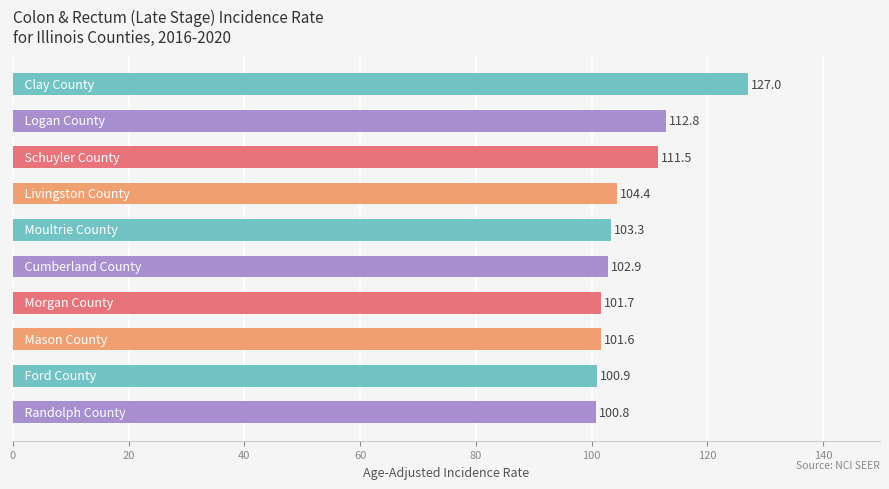

How many data points are less than 103?

5